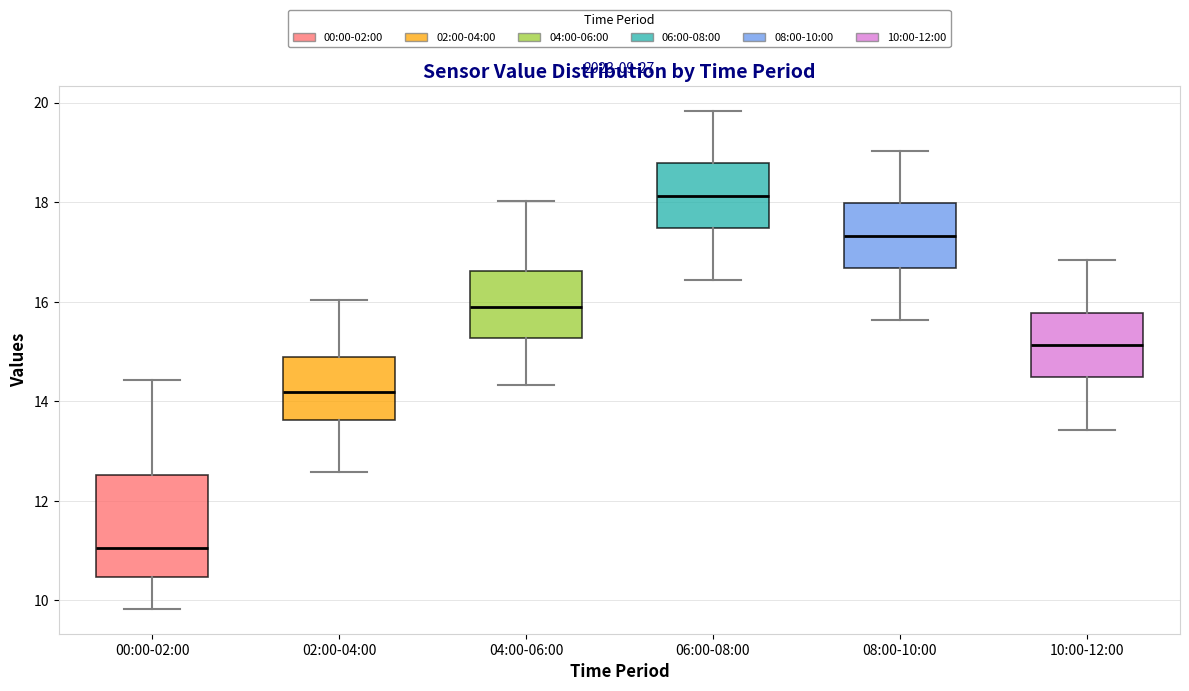

Which box has the lowest median line?

00:00-02:00